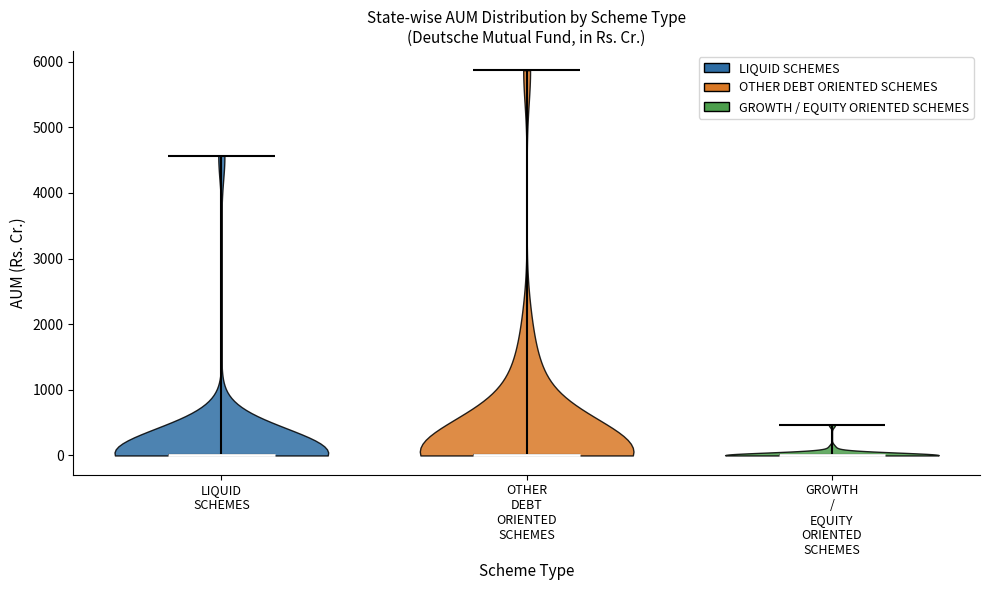

Reading left to right, read every violin against the y-axis: where its median line is, and the lowest and highest points it reaches. The values are not printed on the chart, so give them approximately, as read against the axis.

LIQUID SCHEMES: median line 0, lowest point 0, highest point 4600
OTHER DEBT ORIENTED SCHEMES: median line 0, lowest point 0, highest point 5900
GROWTH / EQUITY ORIENTED SCHEMES: median line 0, lowest point 0, highest point 500